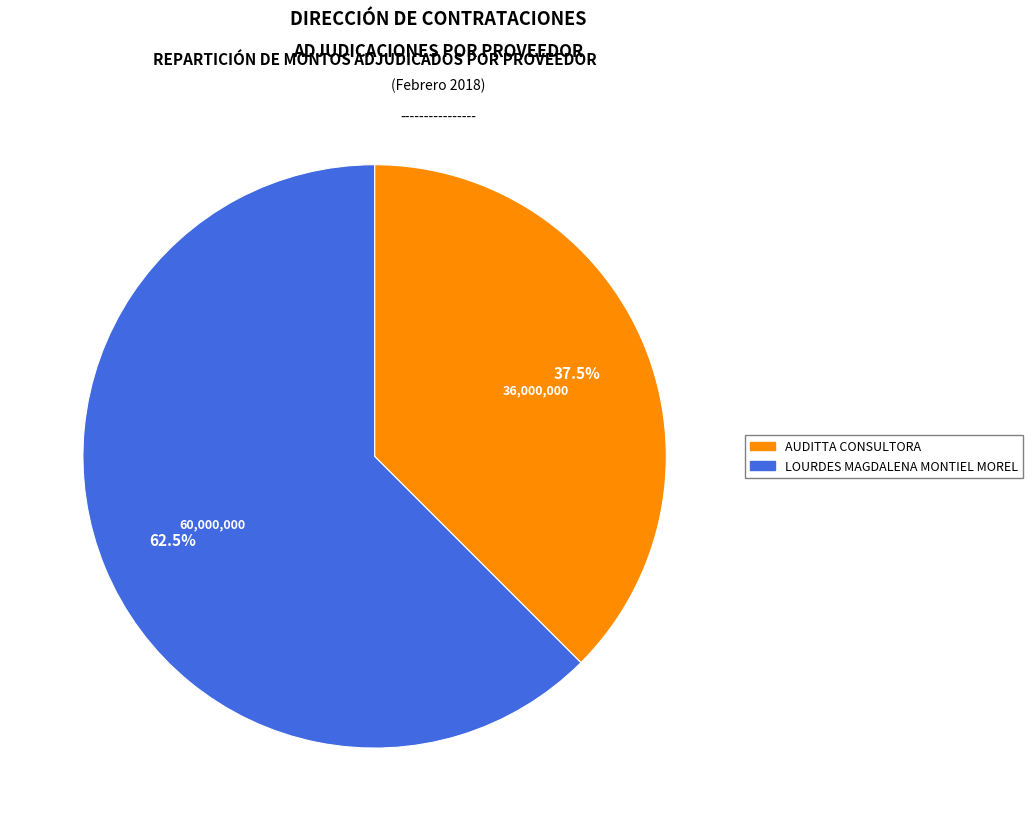

How many segments does this pie chart have?

2